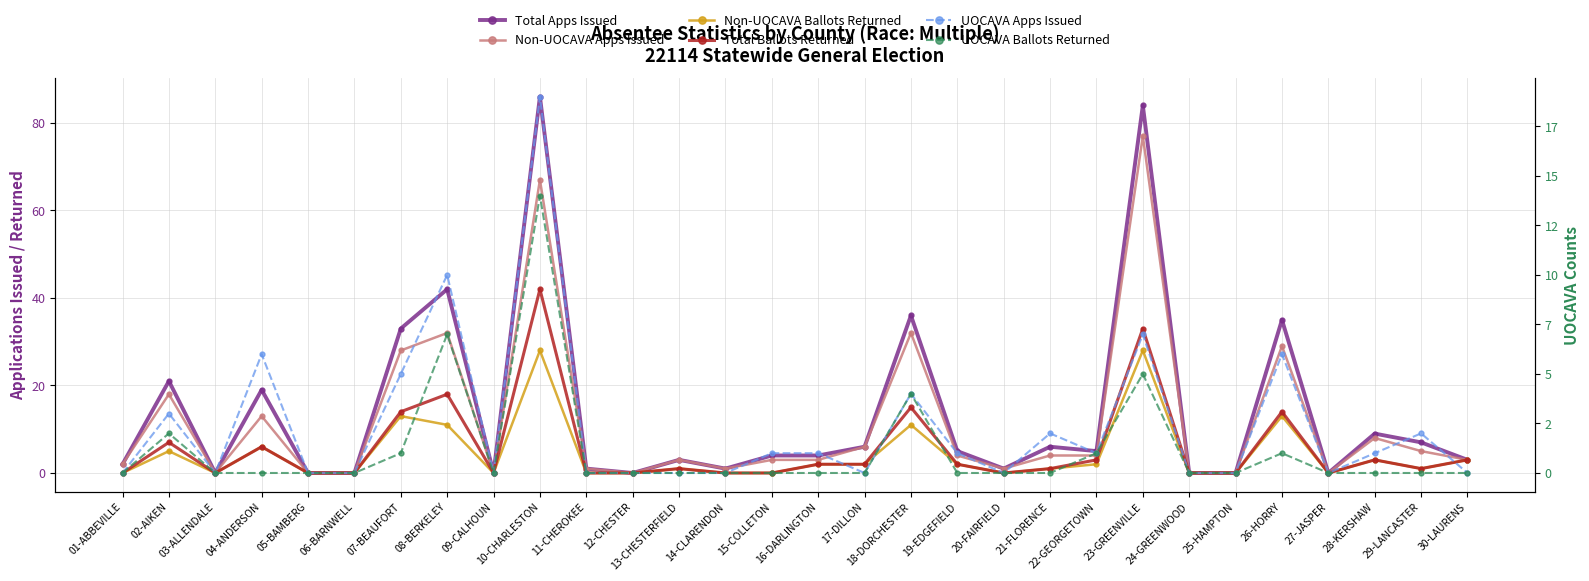

Rank the categories by UOCAVA Apps Issued value from highest to lowest.

10-CHARLESTON, 08-BERKELEY, 23-GREENVILLE, 04-ANDERSON, 26-HORRY, 07-BEAUFORT, 18-DORCHESTER, 02-AIKEN, 21-FLORENCE, 29-LANCASTER, 15-COLLETON, 16-DARLINGTON, 19-EDGEFIELD, 22-GEORGETOWN, 28-KERSHAW, 01-ABBEVILLE, 03-ALLENDALE, 05-BAMBERG, 06-BARNWELL, 09-CALHOUN, 11-CHEROKEE, 12-CHESTER, 13-CHESTERFIELD, 14-CLARENDON, 17-DILLON, 20-FAIRFIELD, 24-GREENWOOD, 25-HAMPTON, 27-JASPER, 30-LAURENS